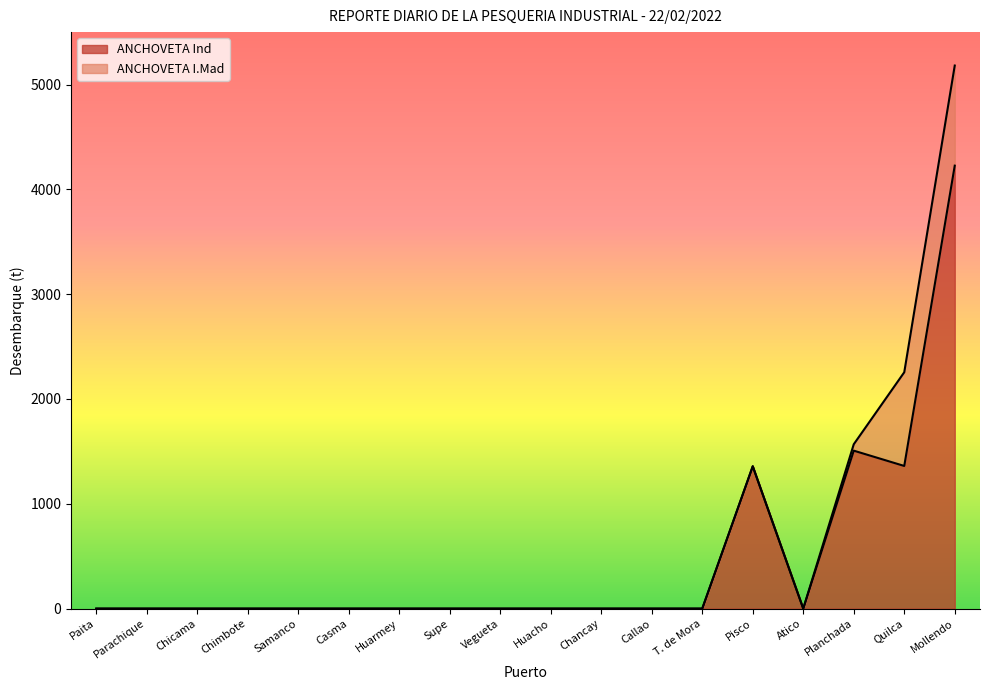

The chart shows a value of 2286 at Mollendo. True or false?

False